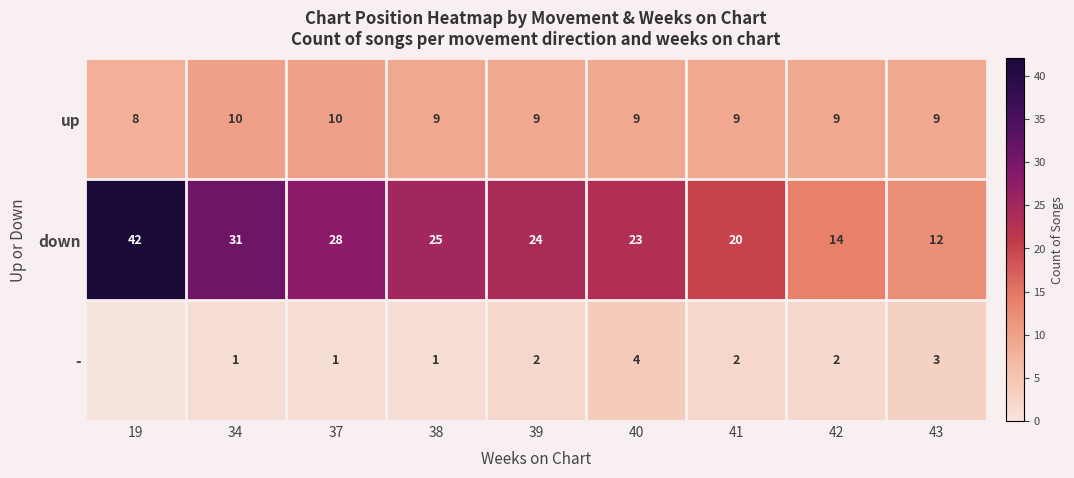

What is the minimum value for down?

12